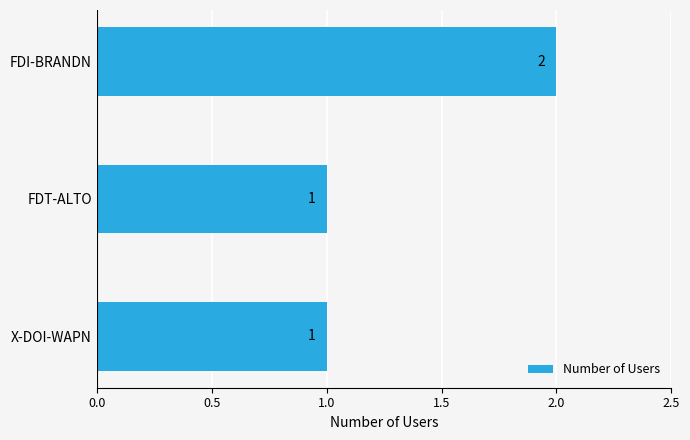

Are the bars horizontal?

Yes